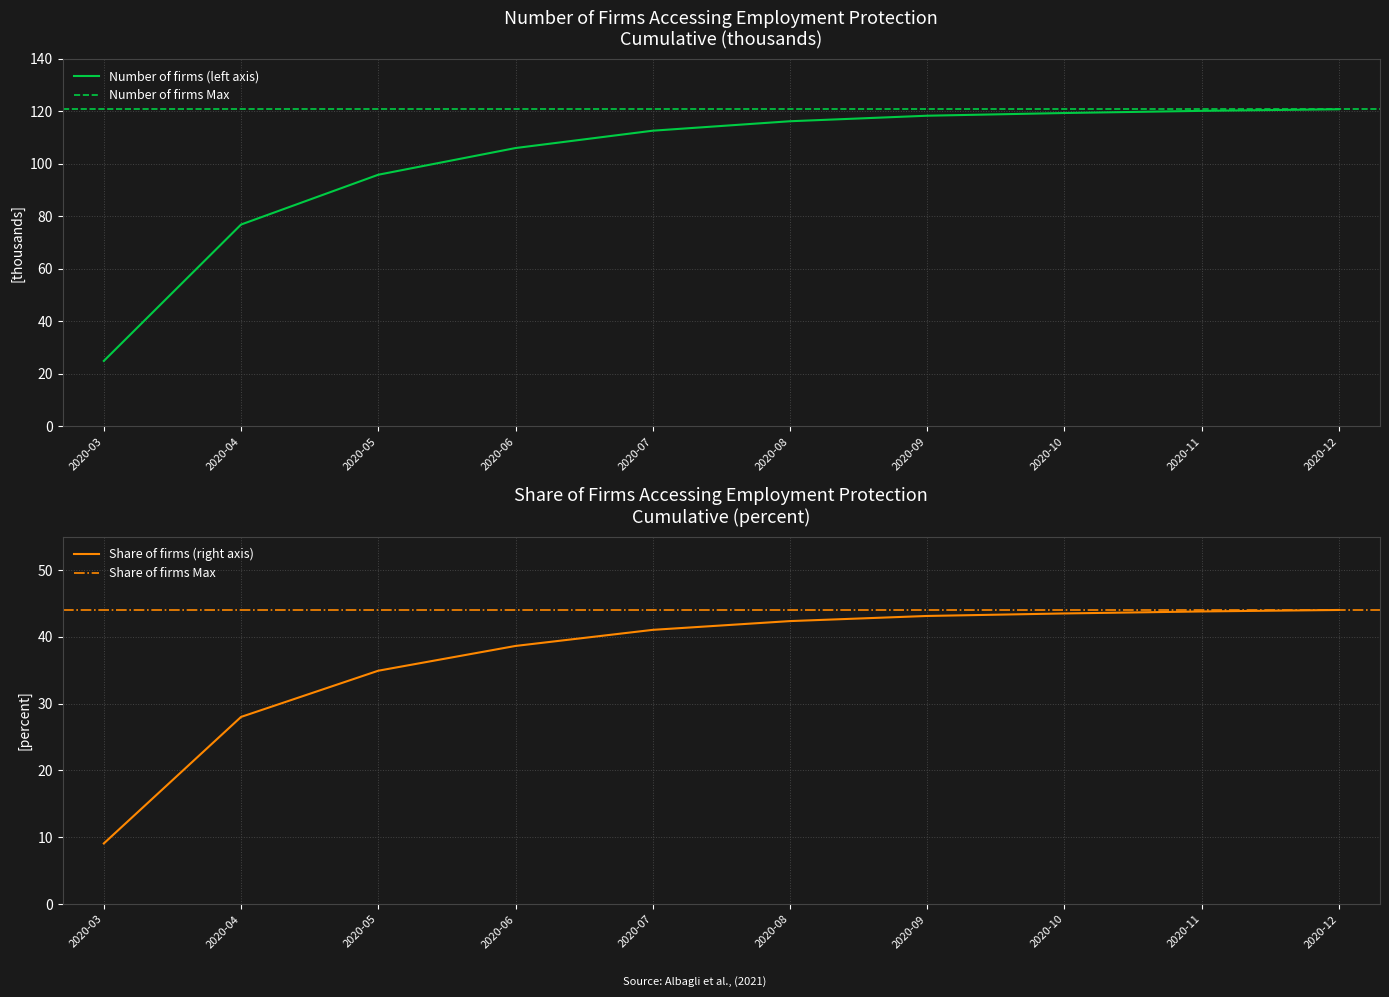

How many values in the Number of firms (left axis) series exceed 116?

5